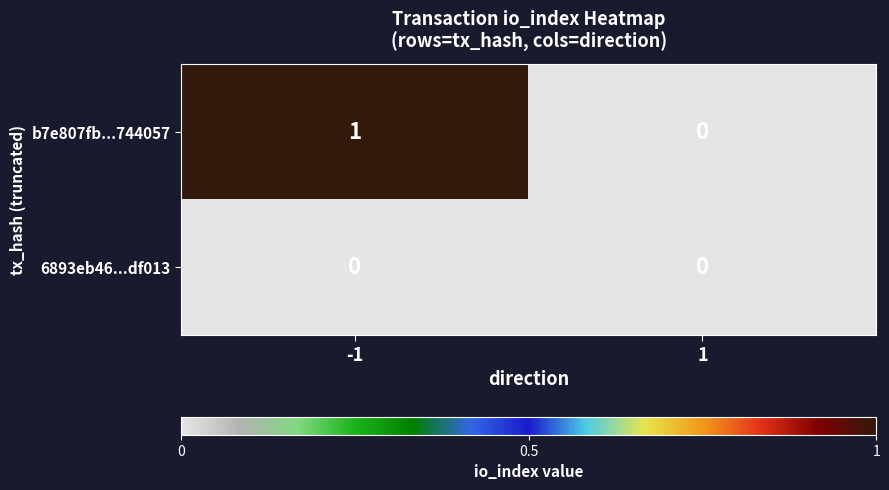

At -1, list the series in order from largest to smallest.

b7e807fb...744057, 6893eb46...df013